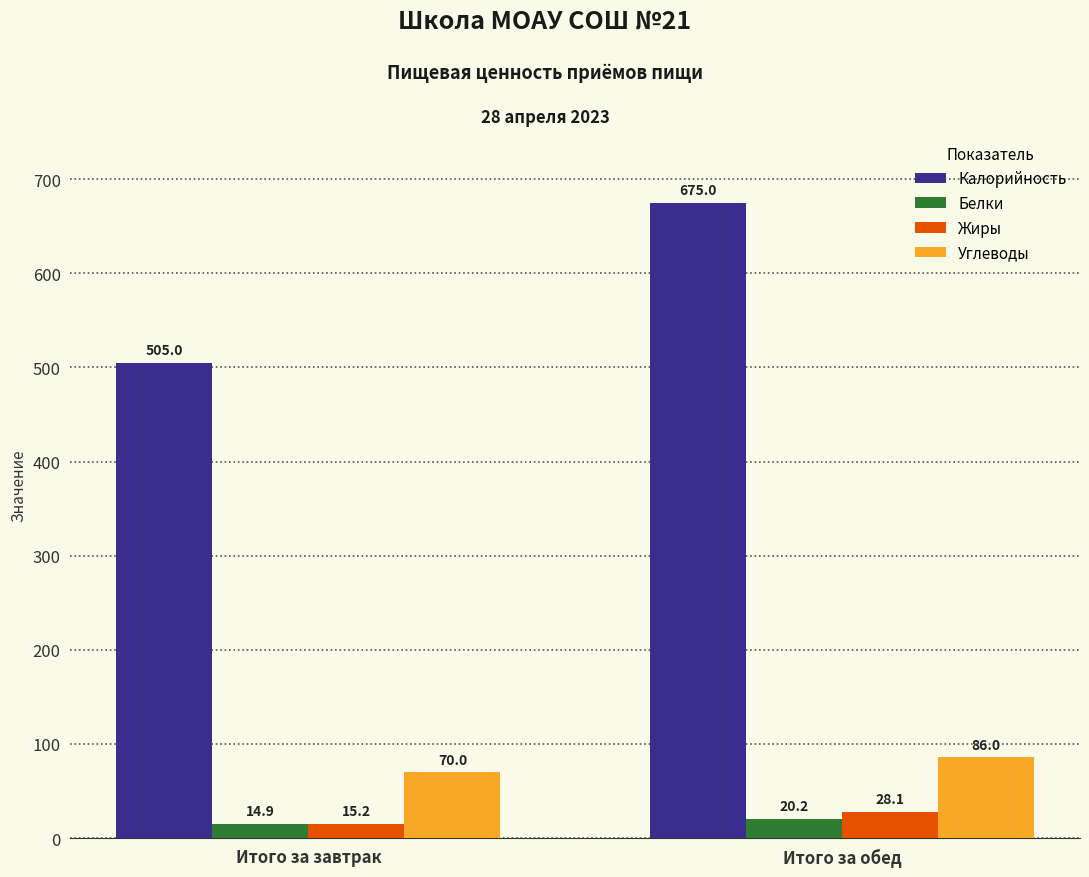

Reading left to right, transcribe all the data shown in this chart.

Калорийность: Итого за завтрак=505.0	Итого за обед=675.0
Белки: Итого за завтрак=14.9	Итого за обед=20.2
Жиры: Итого за завтрак=15.2	Итого за обед=28.1
Углеводы: Итого за завтрак=70.0	Итого за обед=86.0